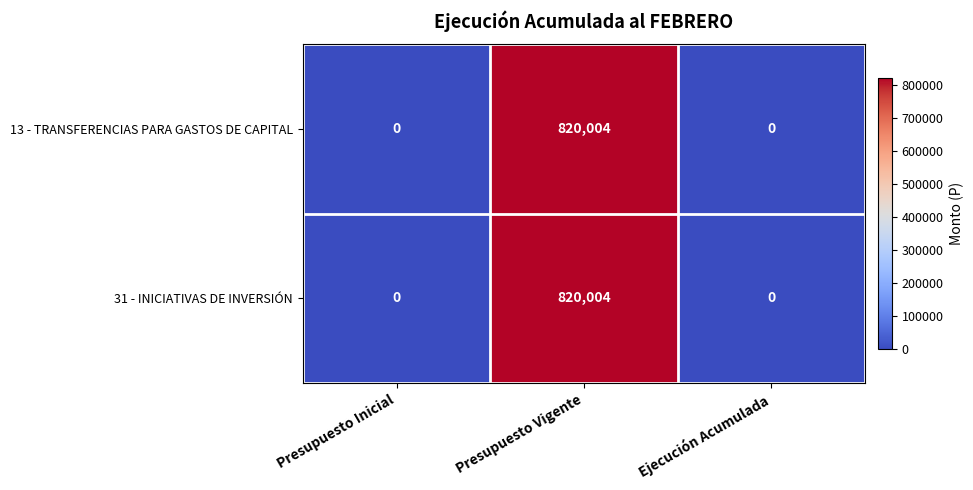

Reading left to right, list all the values displayed in this chart.

13 - TRANSFERENCIAS PARA GASTOS DE CAPITAL: 0	820004	0
31 - INICIATIVAS DE INVERSIÓN: 0	820004	0